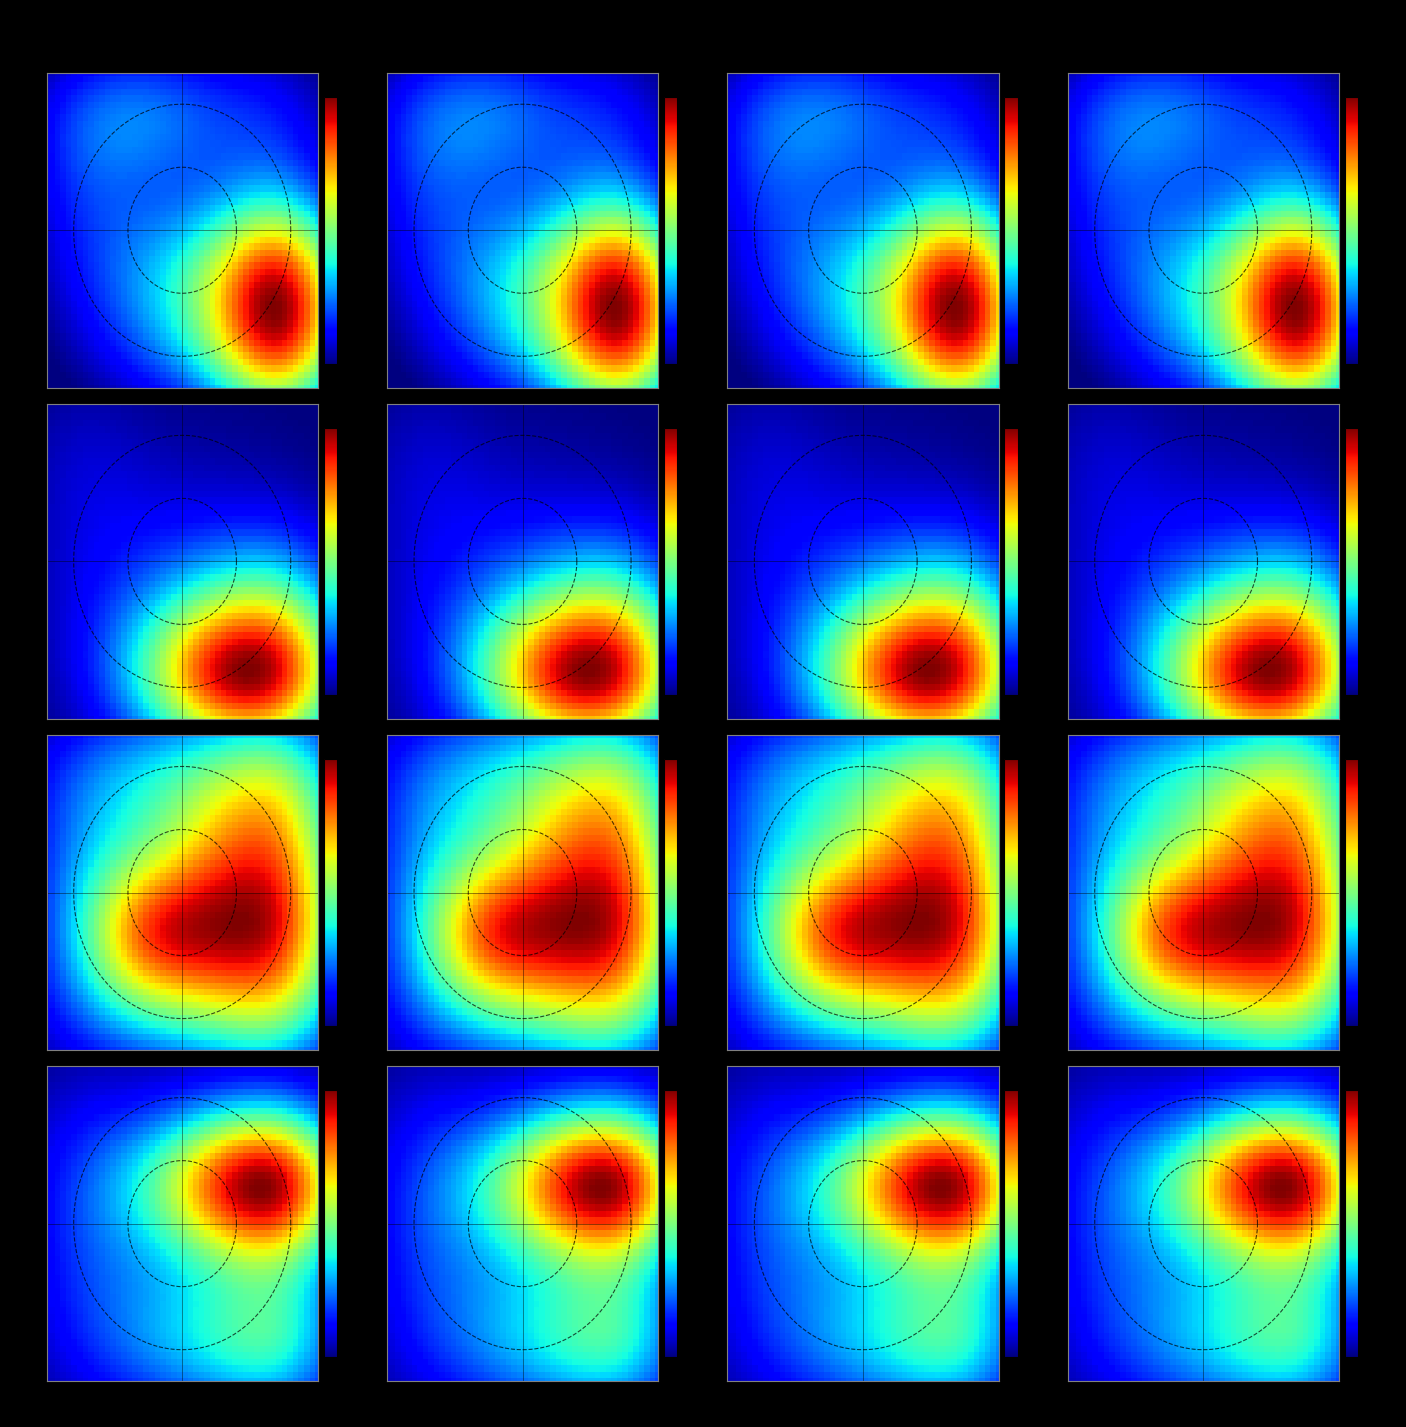

Rank the series at Deutschland from highest to lowest value.

Kaufmann/-frau für Tourismus, Fertigungsmechaniker/-in, Fachkraft im Gastgewerbe, Sozialversicherungsfachangestellter, Restaurantfachmann/-frau, Landwirt/-in, Verwaltungsfachangestellter, Fachlagerist/-in, Koch/ Köchin, Hotelfachmann/-frau, Friseur/-in, Bürokaufmann/-frau, Kraftfahrzeugmechatroniker/-in, Verkäufer/-in, Kaufmann/-frau im Einzelhandel